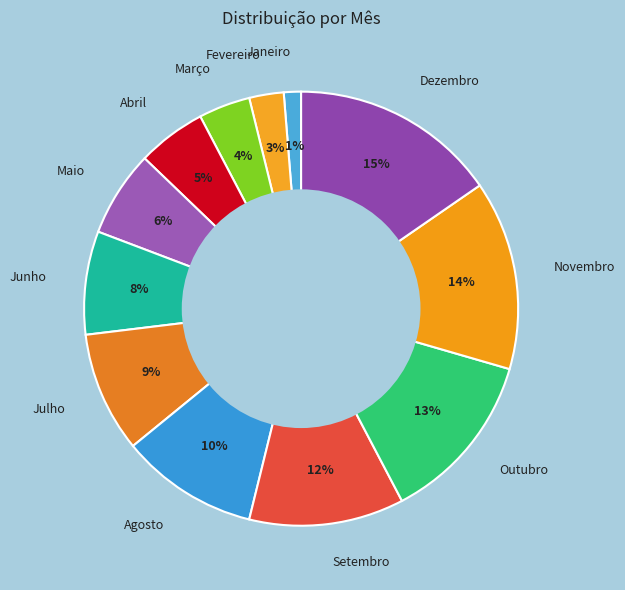

What percentage is the Janeiro slice, to the nearest percent?

1%